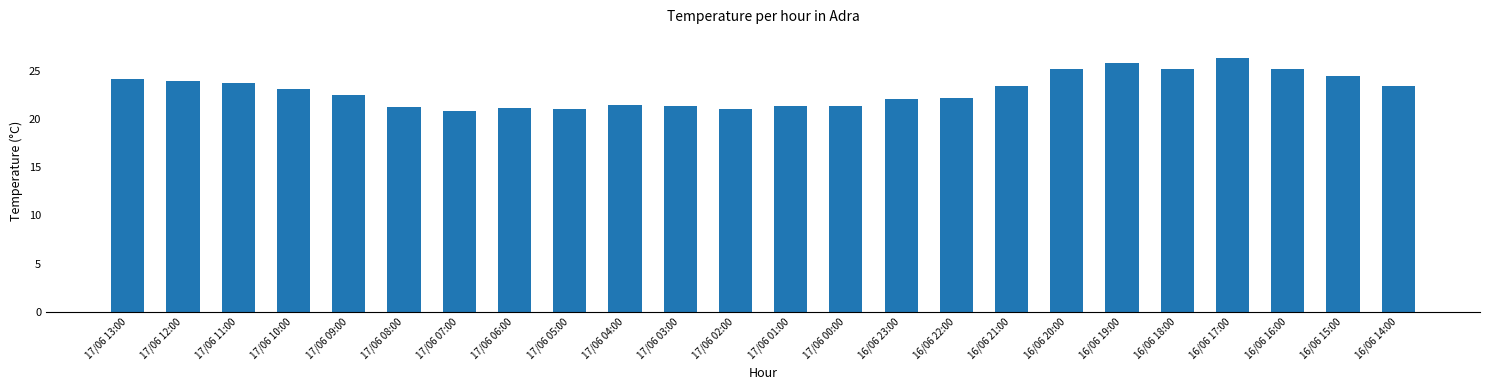

What position from the right is 16/06 19:00?

6